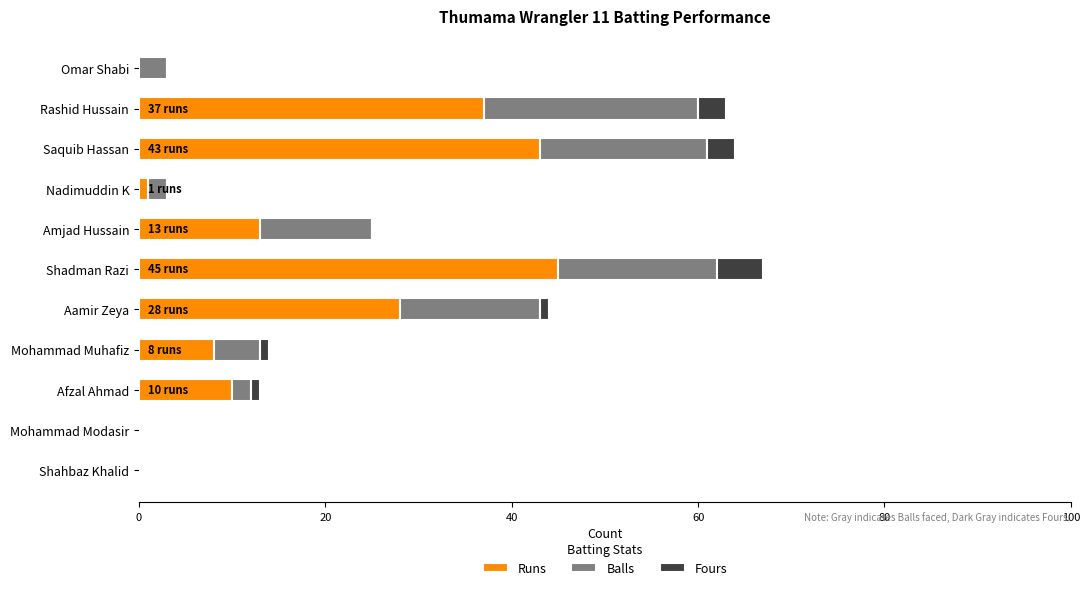

What is the total value across all series at Omar Shabi?

3